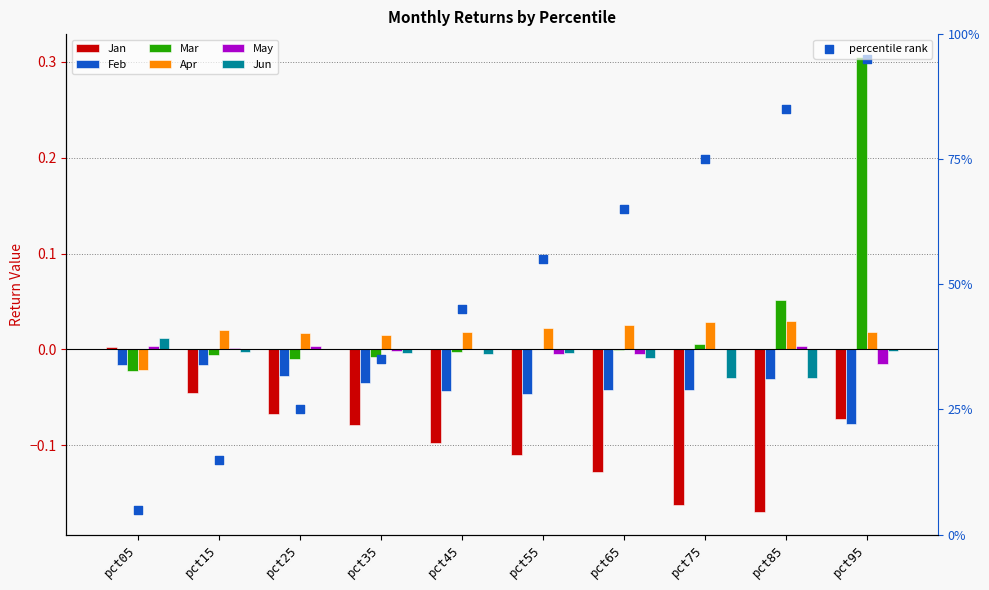

Which series contains the highest Y value?

Mar